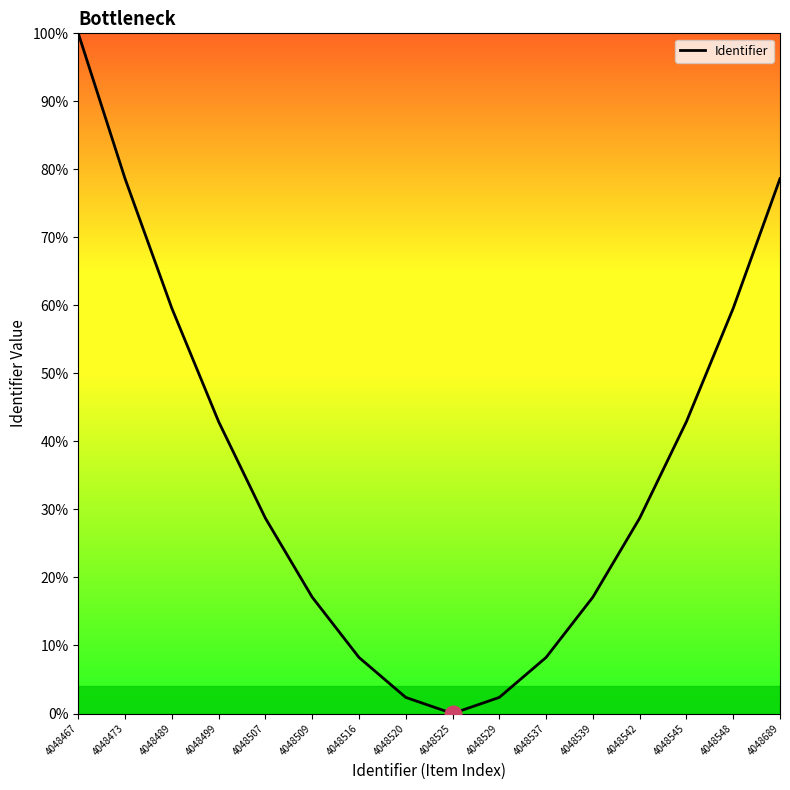

Is this an area chart (filled region under the line)?

Yes